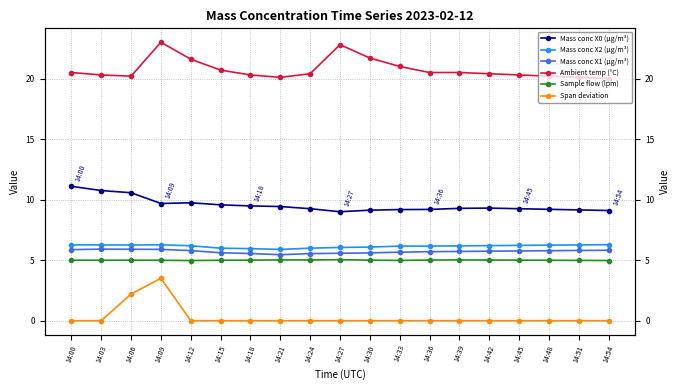

How many interior local valleys does the Mass conc X2 (μg/m³) series have?

2